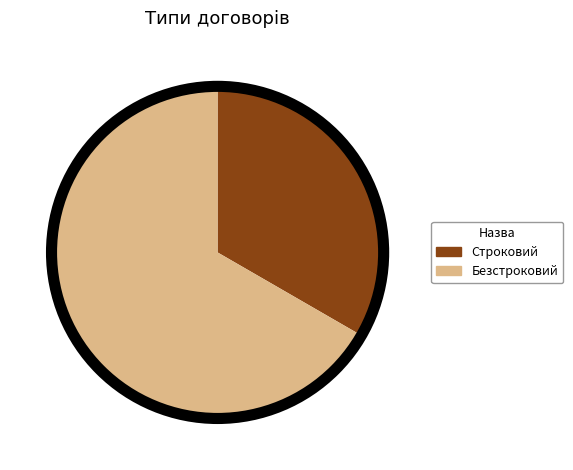

Which category has the smallest portion of the pie?

Строковий